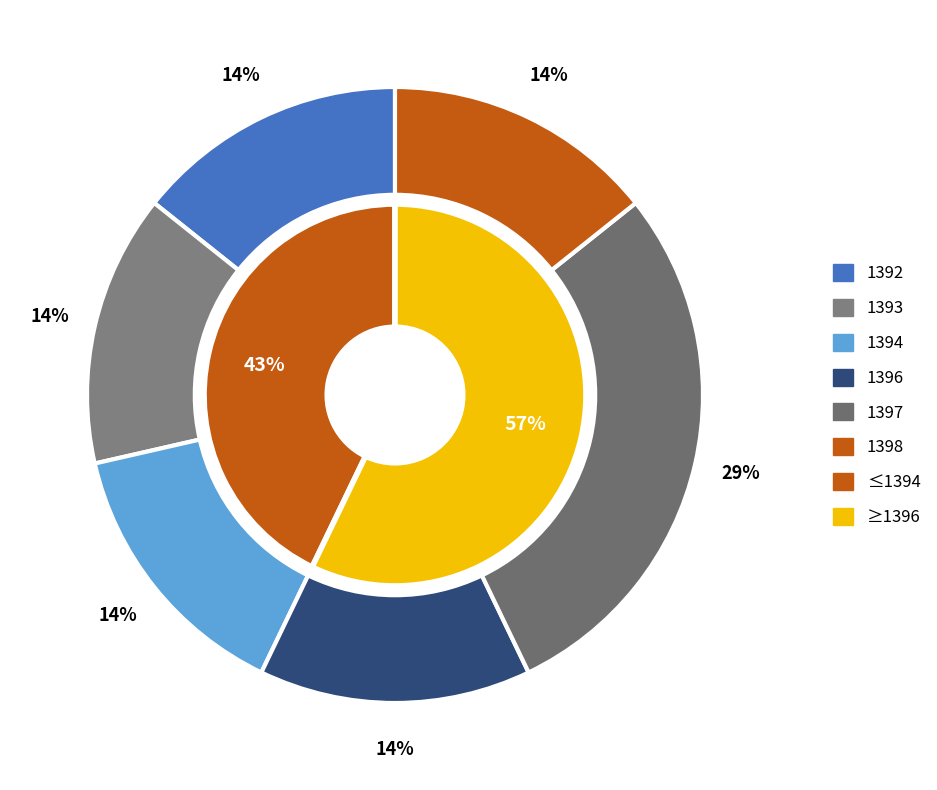

What percentage is NOT represented by 1398?

85.7%